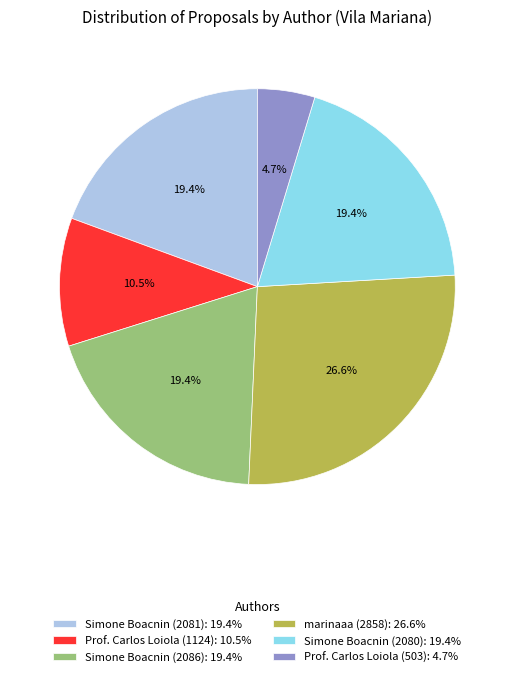

What percentage do marinaaa (2858) and Simone Boacnin (2081) together represent?

46.0%